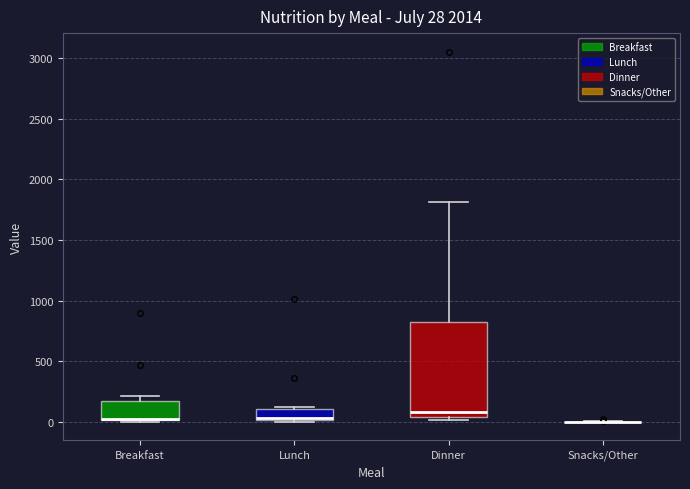

Comparing the boxes themselves (not the whiskers), which one is the tallest?

Dinner